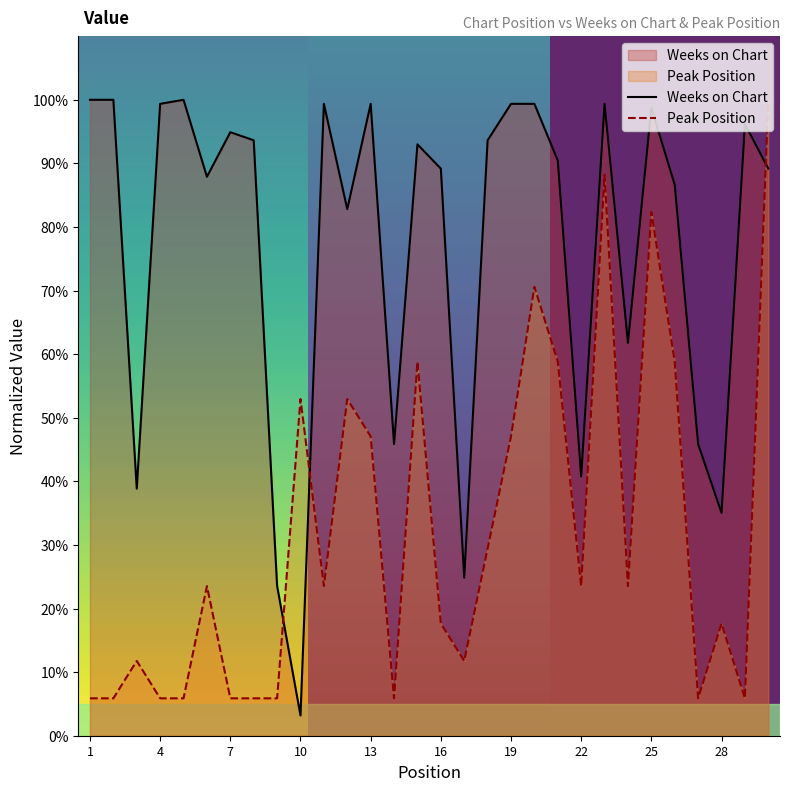

Rank the series at 22 from highest to lowest value.

Weeks on Chart, Peak Position